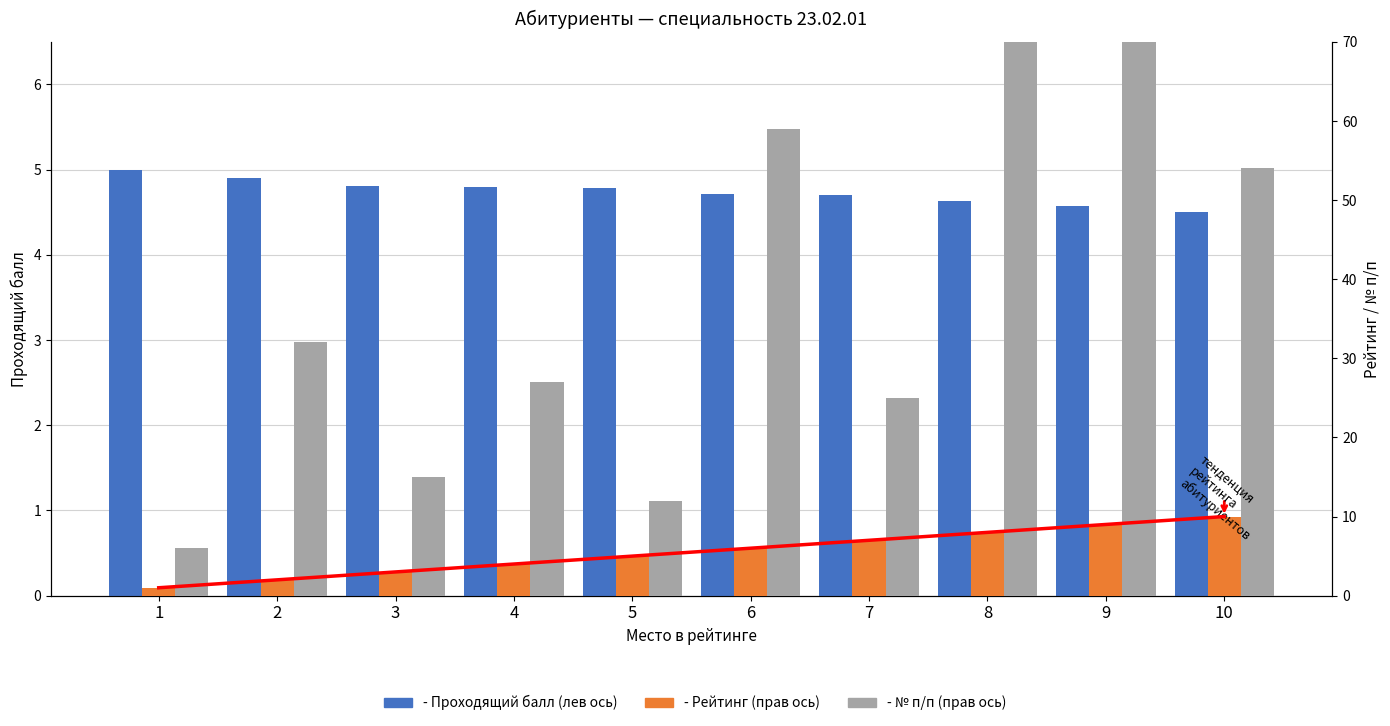

What is the sum of the тенденция values at 4 and 5?

9.0